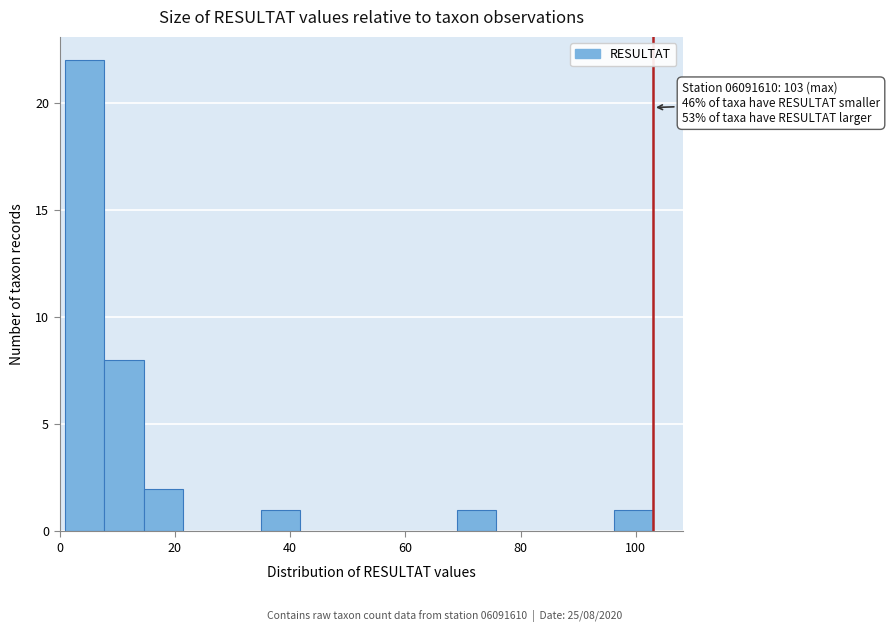

Around what value on the x-axis is the tallest bar? Give the approximate position of its centre, as read against the axis.

4